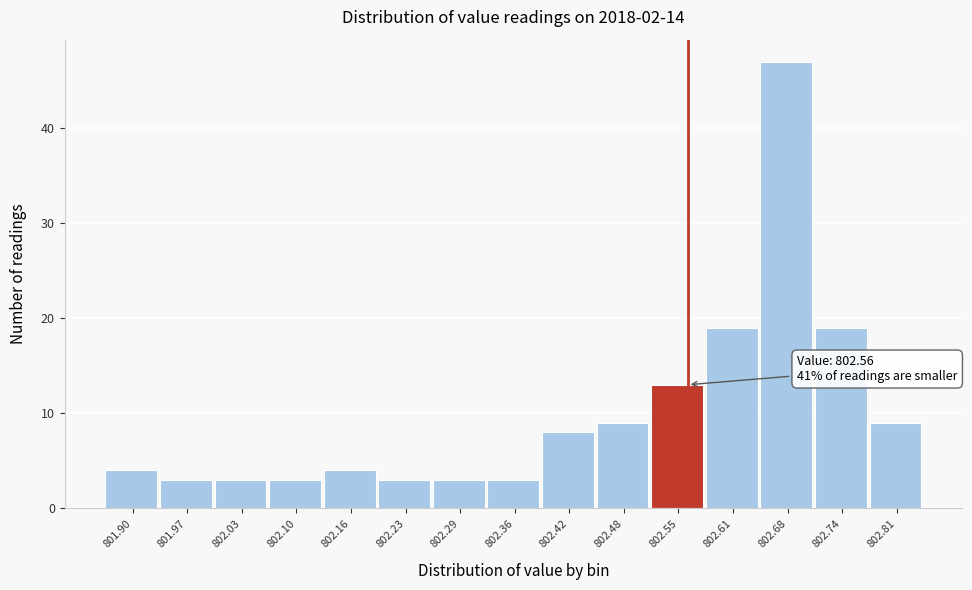

Over which range of the x-axis is the bar tallest?

802.65 to 802.71